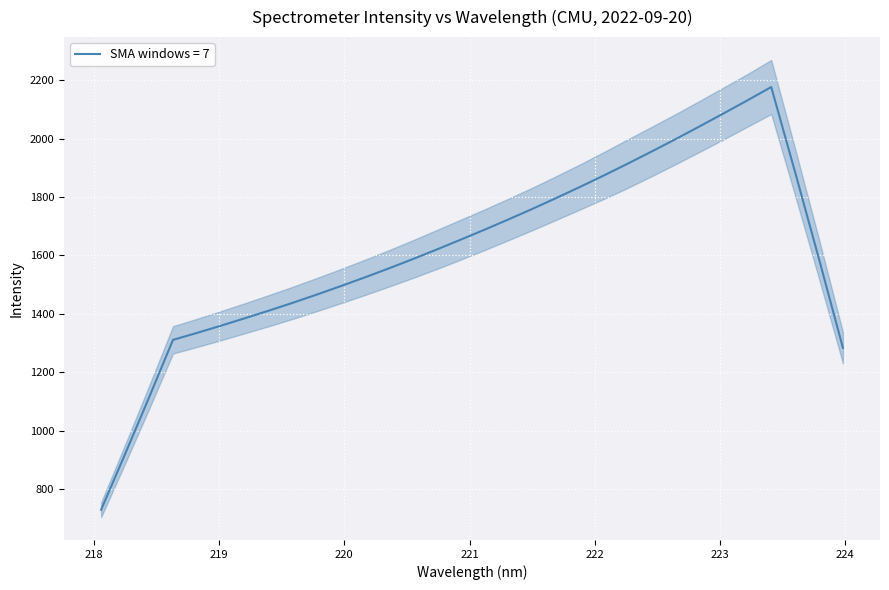

Where is y nearest to the value 1781?

19